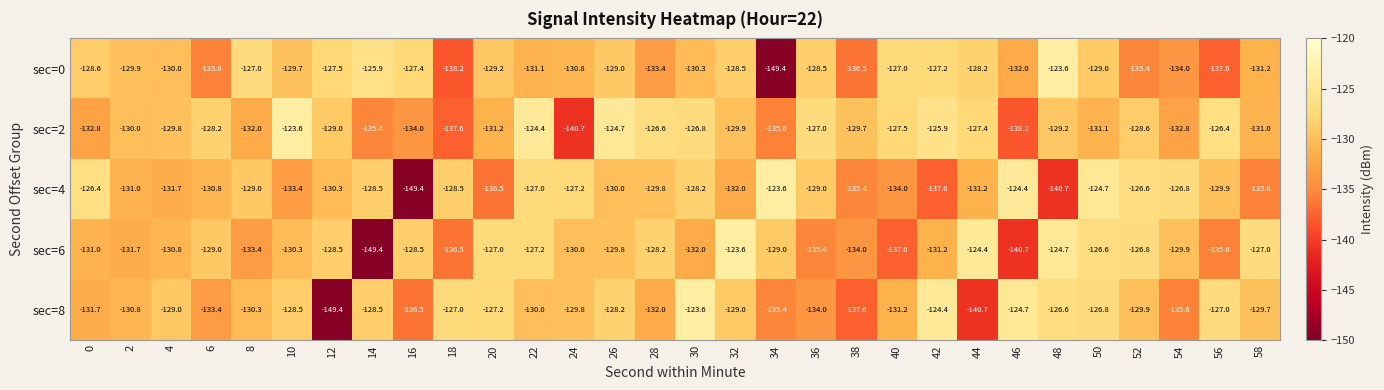

What is the maximum value for sec=0?

-123.6